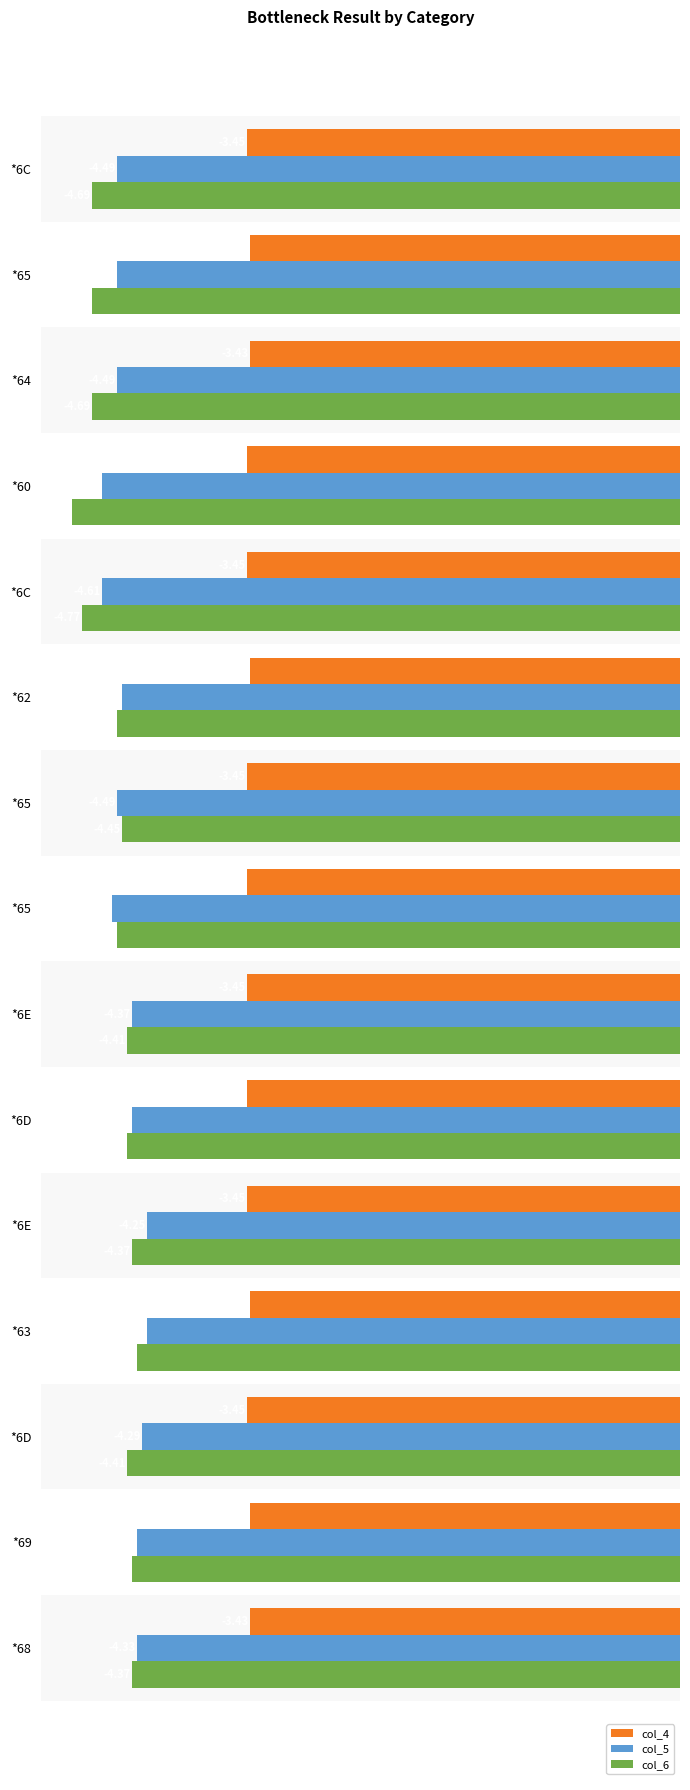

What are all the series names shown in the legend?

col_4, col_5, col_6